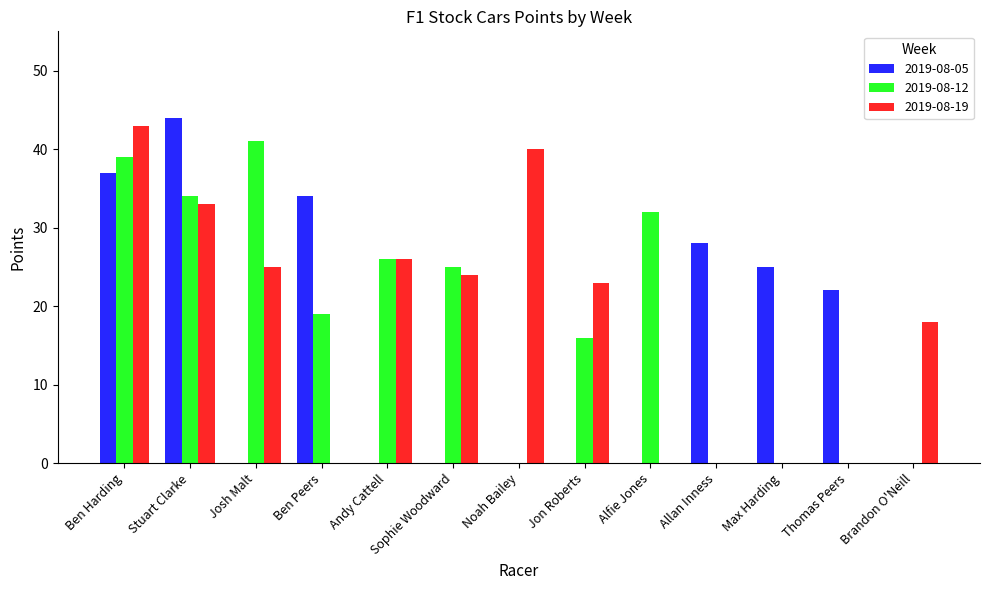

Which series changed the most between Ben Harding and Allan Inness?

2019-08-19